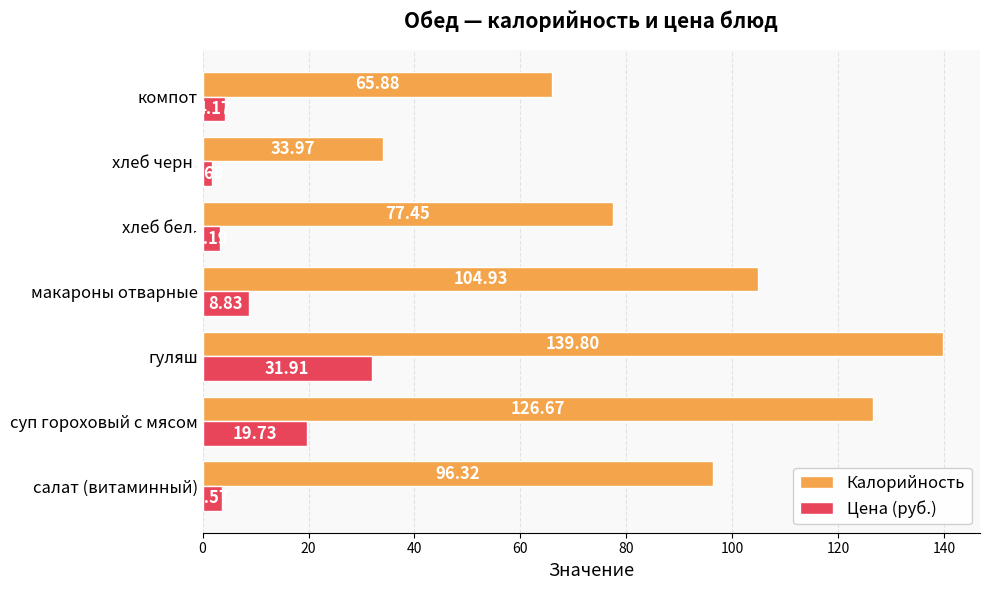

Where is Цена (руб.) nearest to the value 16?

суп гороховый с мясом